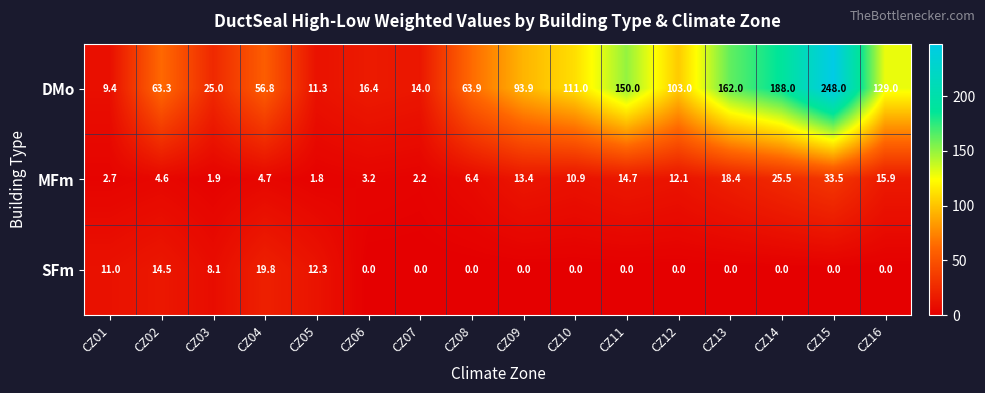

How many data points does each series have?

16